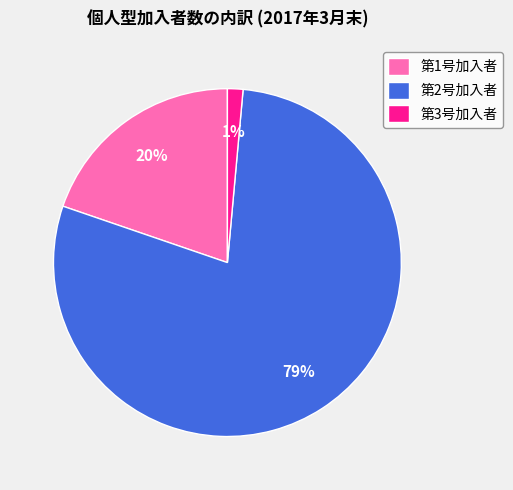

Which category accounts for the majority?

第2号加入者